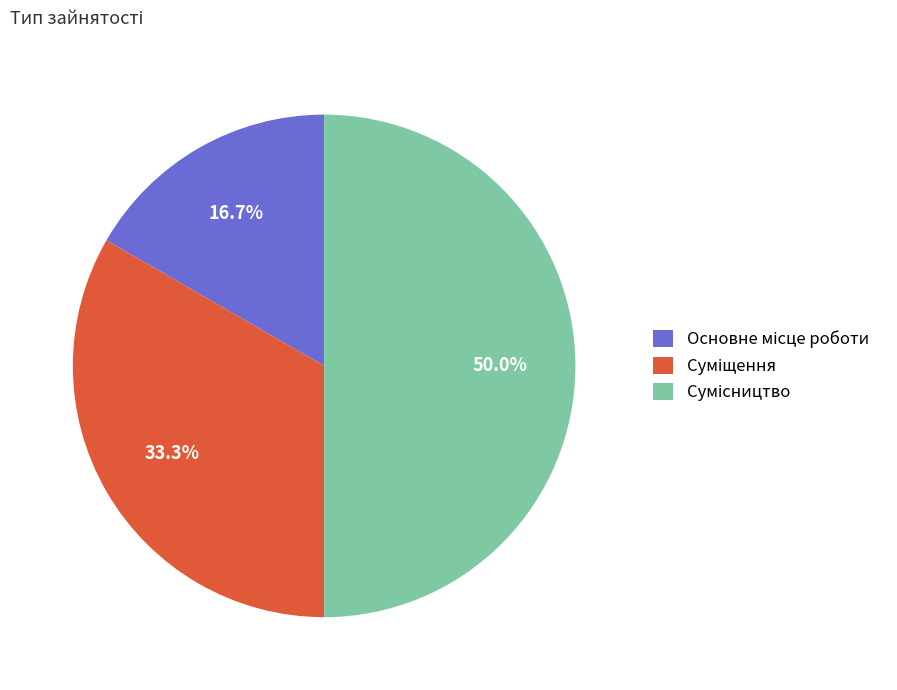

How many slices are in this pie chart?

3